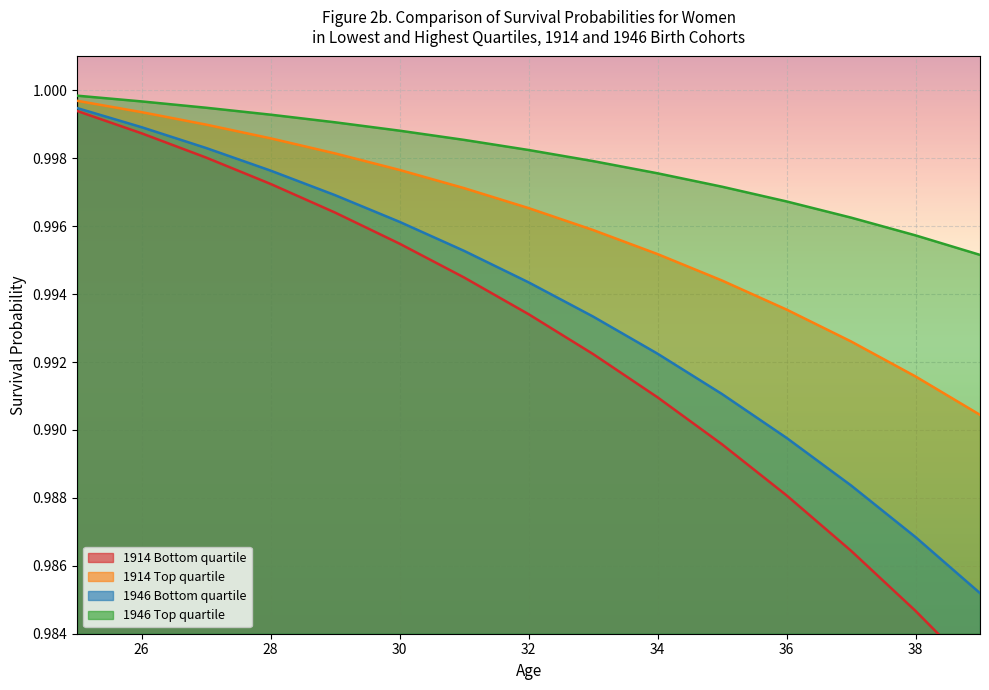

True or false: 1946 Top quartile and 1914 Top quartile cross at least once.

False